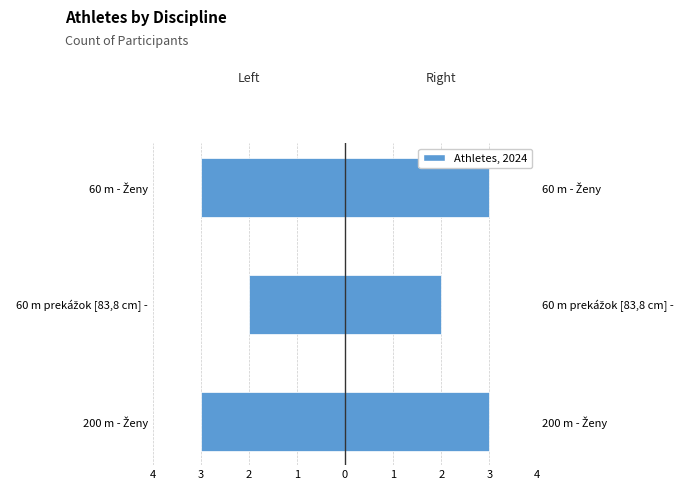

What is the difference between the highest and lowest values at 60 m - Ženy?

6